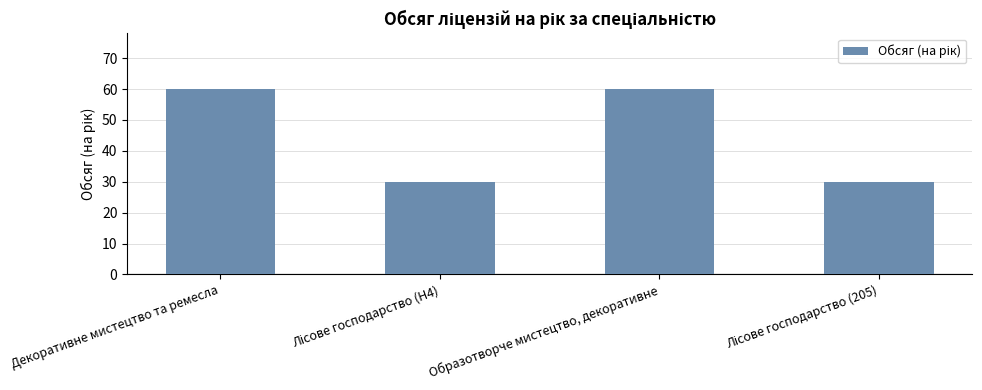

Are the bars grouped side by side (vs. stacked)?

No